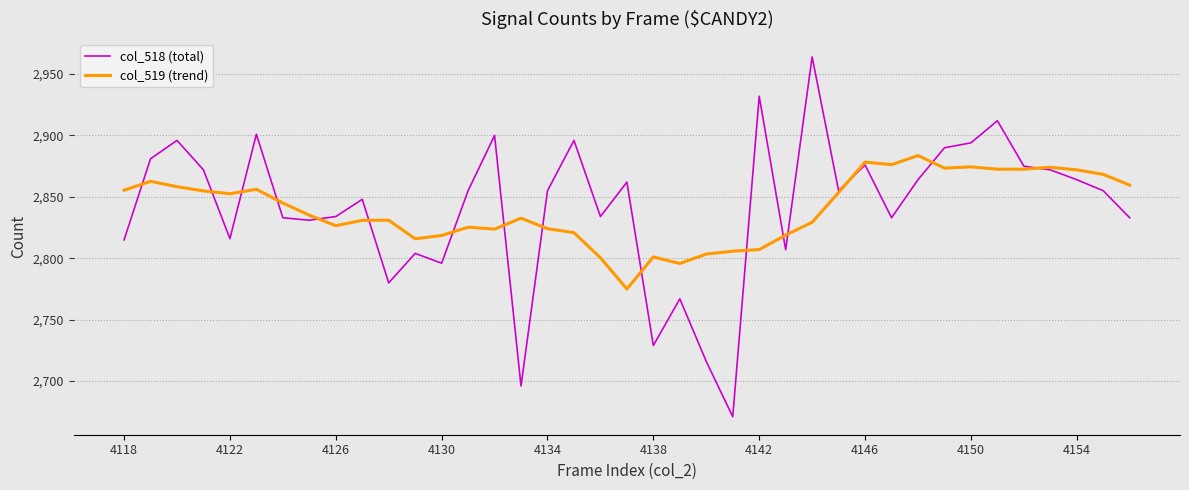

Which series has the widest spread of values?

col_518 (total)